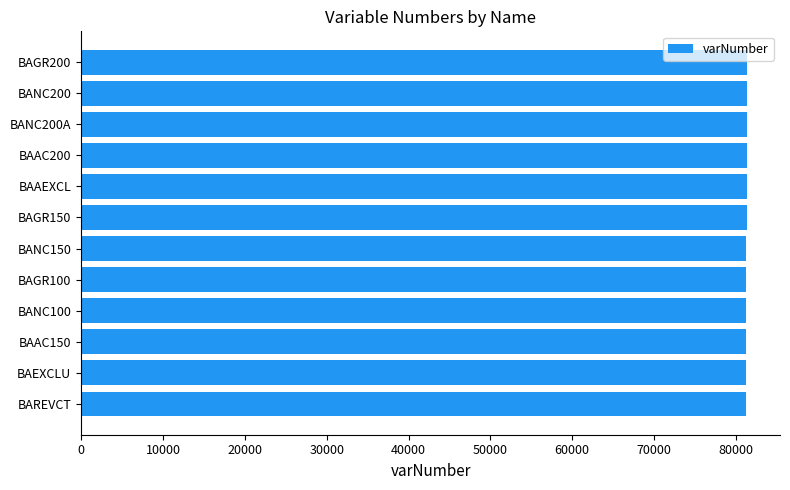

What is the greatest value displayed?

81336